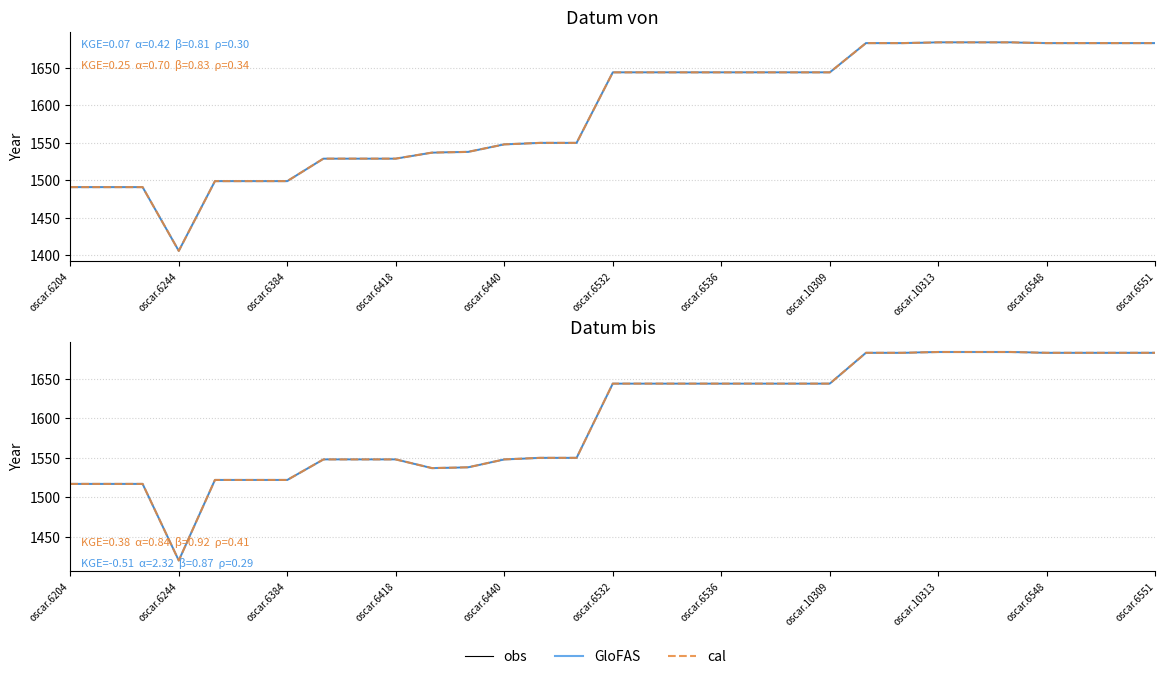

In obs, how many points are lower than both neighbors (excluding endpoints)?

2